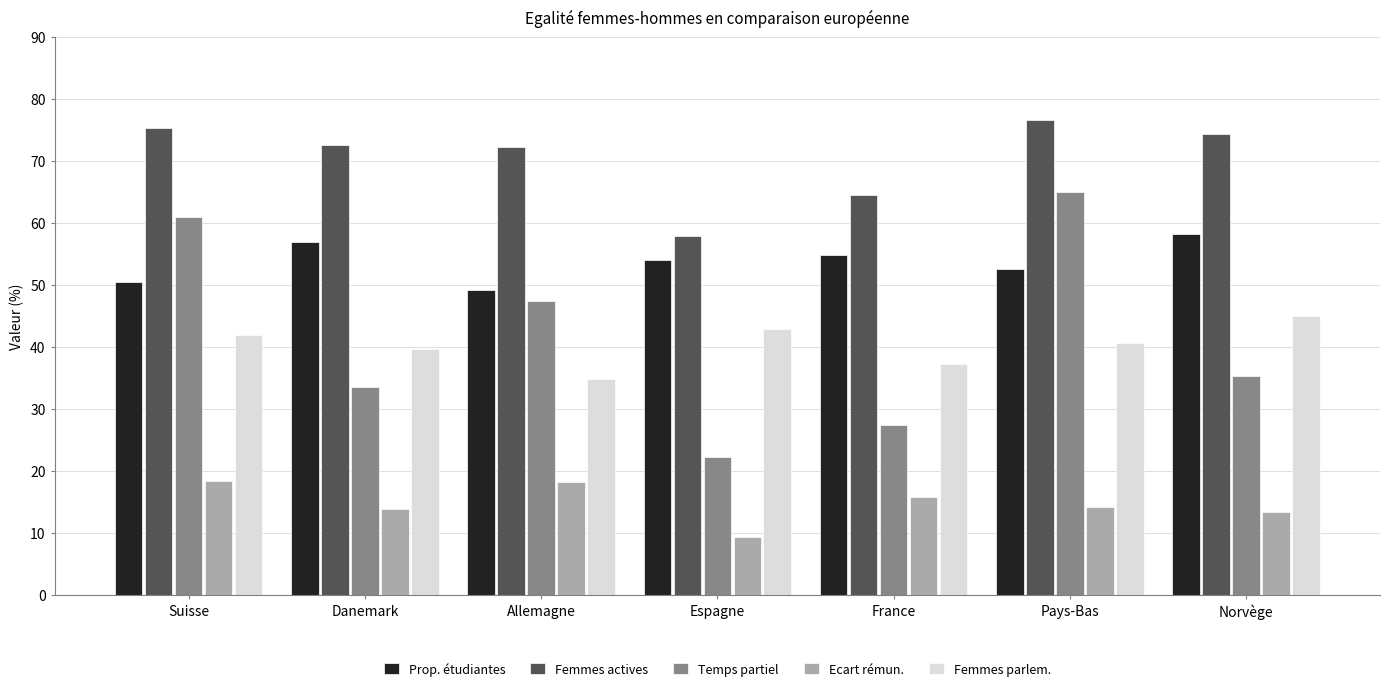

Read the Femmes parlem. value at Espagne.

43.0